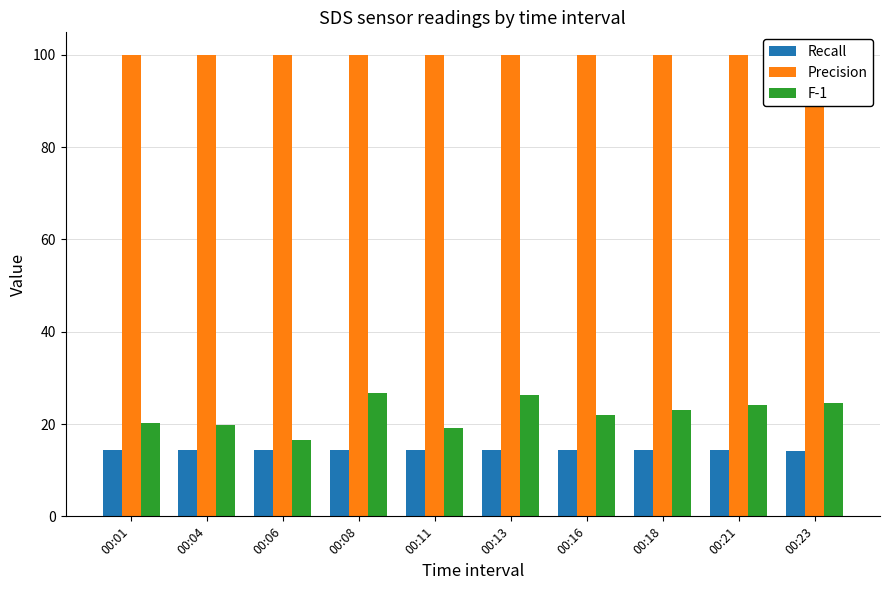

What is the total value across all series at 00:23?

138.7